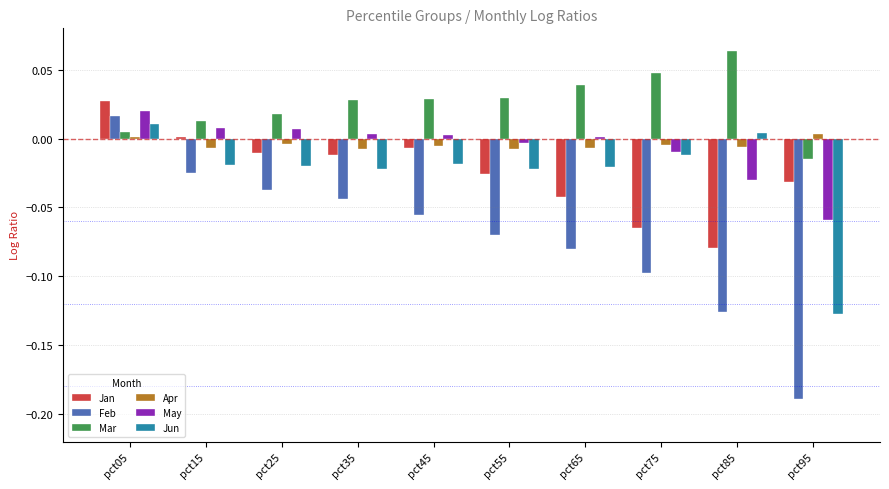

Is it true that Mar equals 0.0 at pct45?

True